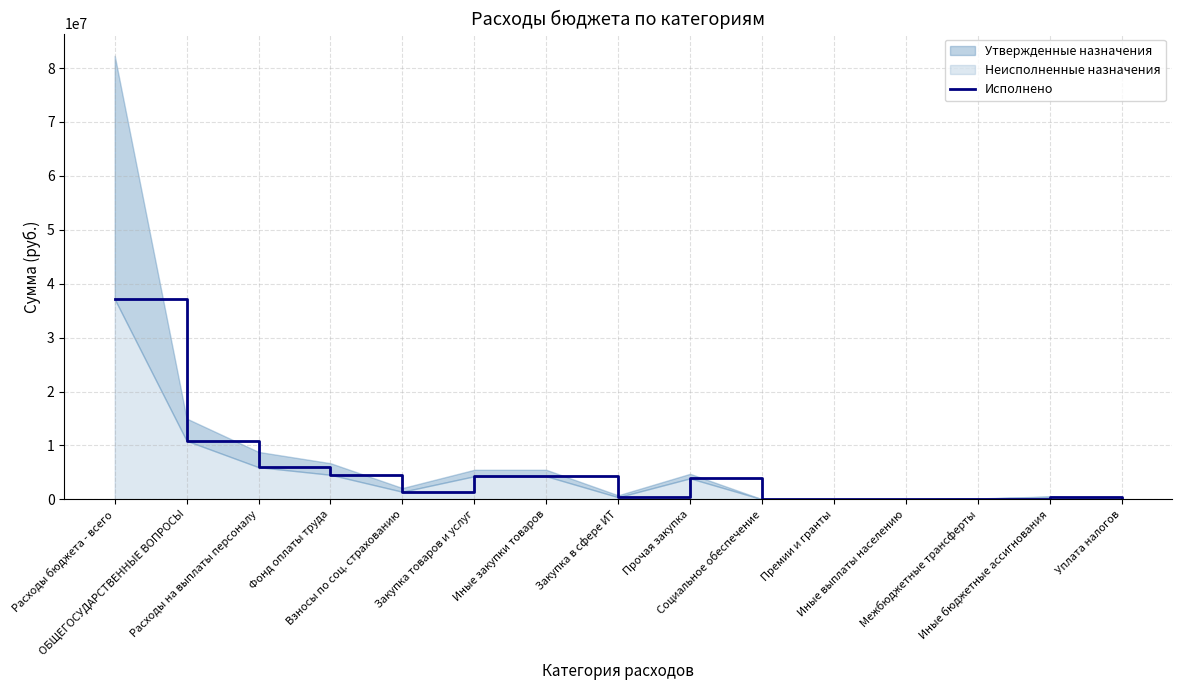

What is the change in value from Иные закупки товаров to Премии и гранты?

-4277135.8